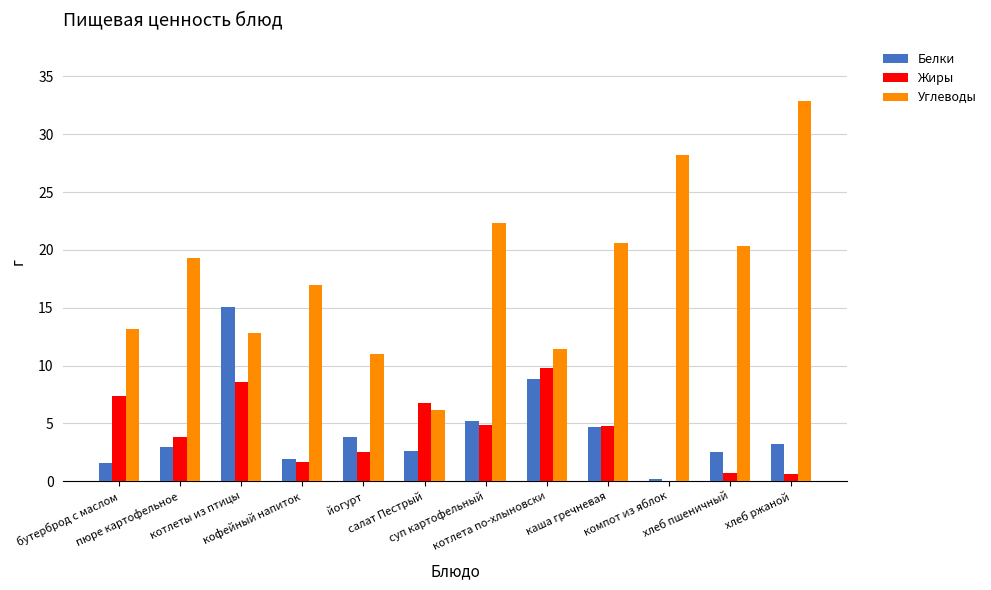

What is the greatest value displayed?

32.9